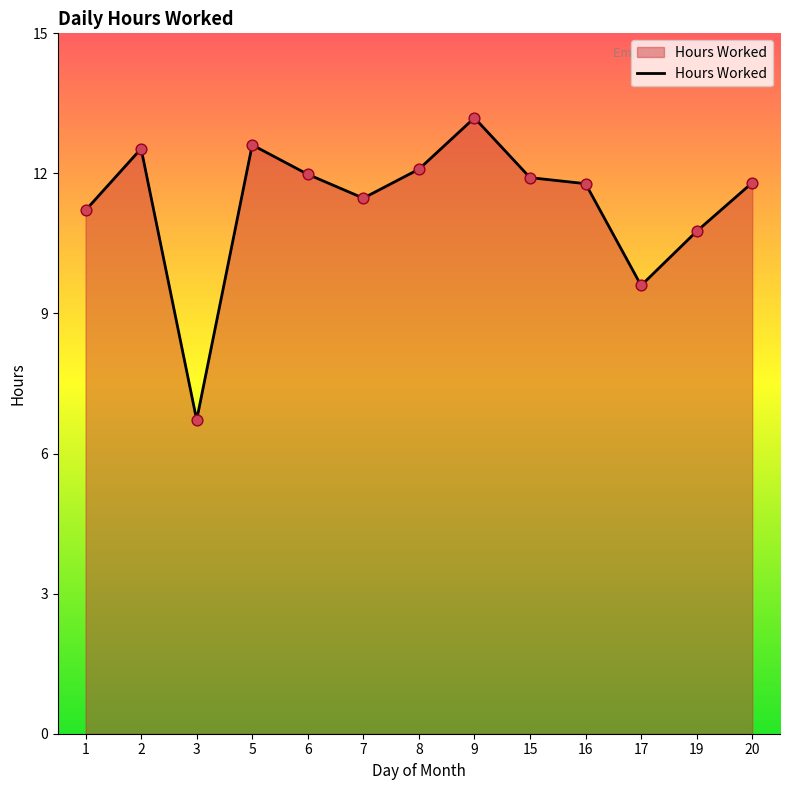

Approximately how many times larger is the value at 1 compared to 5?

0.9